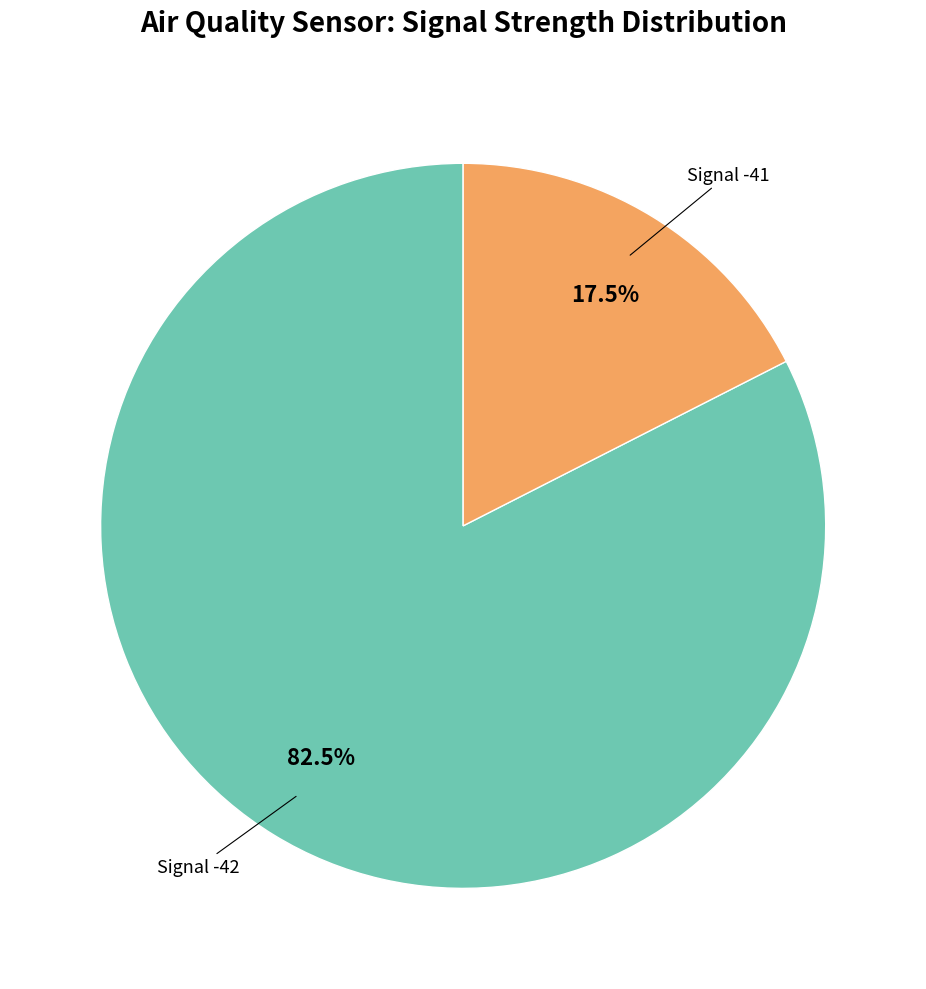

What percentage is NOT represented by Signal -41?

82.5%